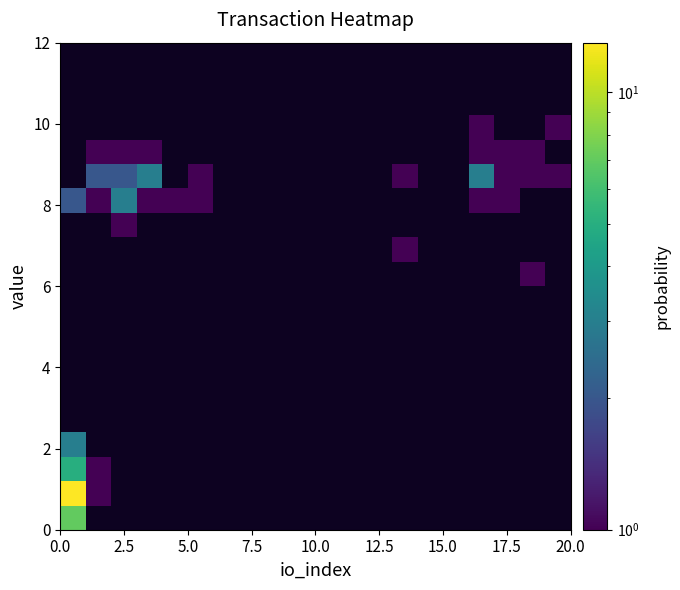

Count the number of data series in this chart.

20